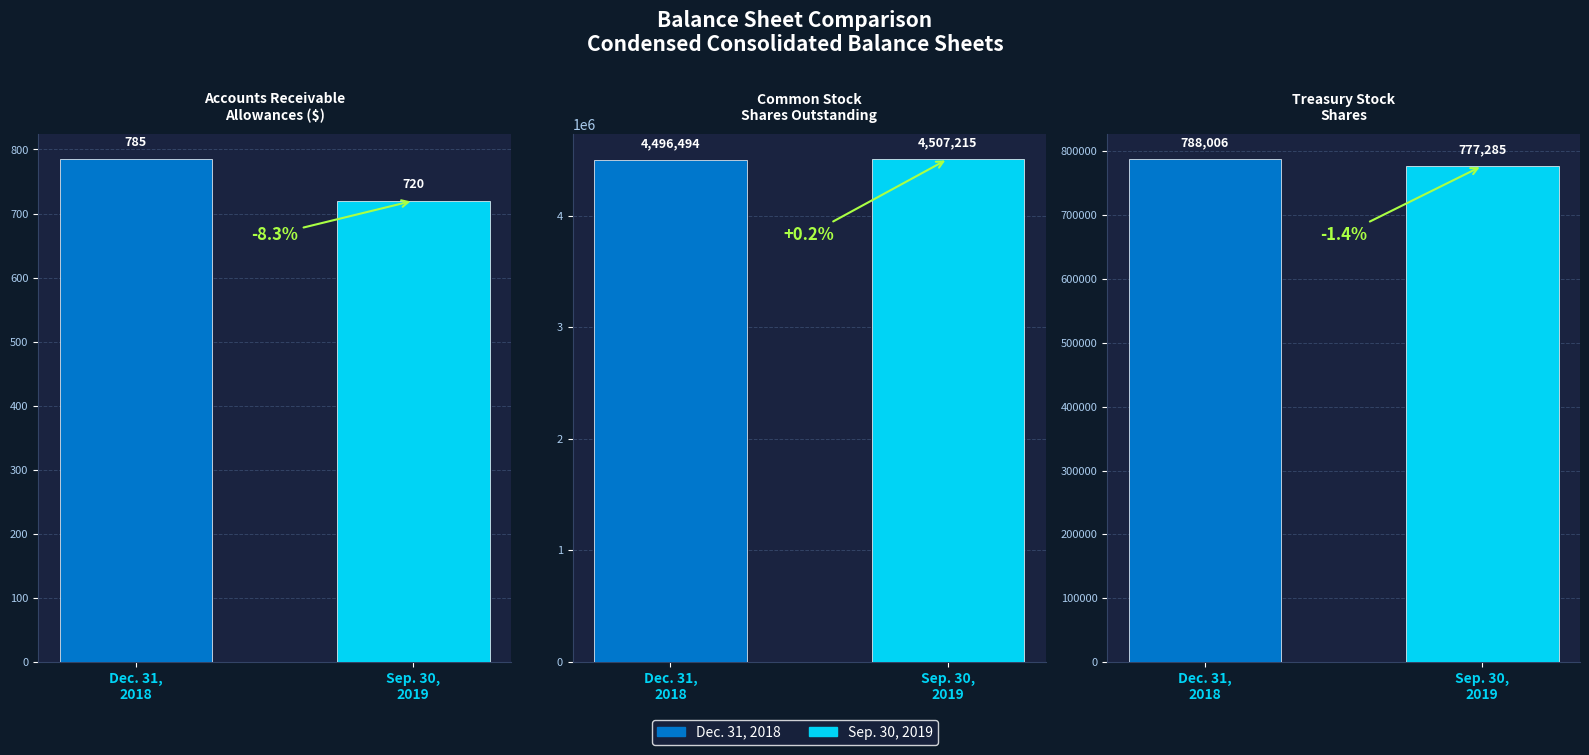

Does the chart contain any negative values?

No